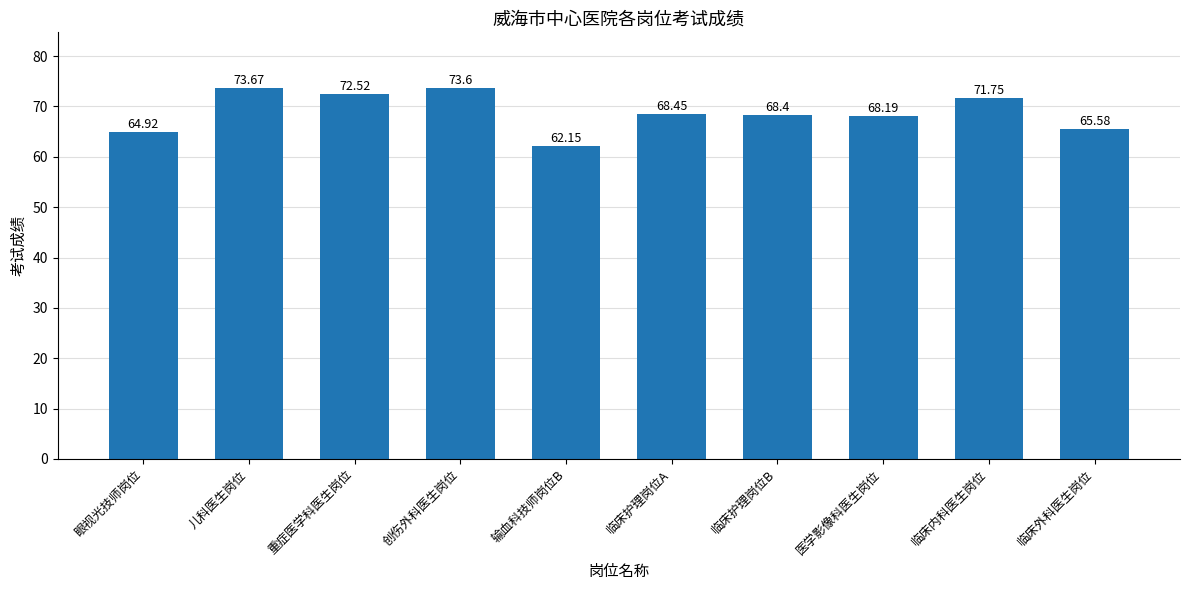

At which label does the data first exceed 68?

儿科医生岗位